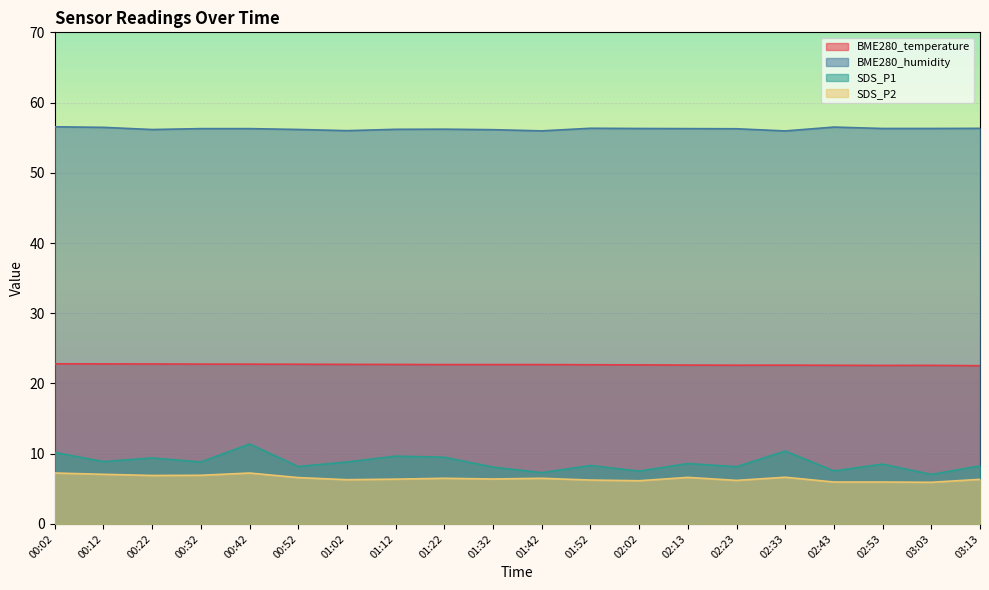

Reading right to left, extract all data points from this chart.

BME280_temperature: 03:13=22.5	03:03=22.6	02:53=22.6	02:43=22.6	02:33=22.6	02:23=22.6	02:13=22.6	02:02=22.6	01:52=22.7	01:42=22.7	01:32=22.7	01:22=22.7	01:12=22.7	01:02=22.7	00:52=22.7	00:42=22.8	00:32=22.8	00:22=22.8	00:12=22.8	00:02=22.8
BME280_humidity: 03:13=56.3	03:03=56.3	02:53=56.3	02:43=56.5	02:33=56.0	02:23=56.3	02:13=56.3	02:02=56.3	01:52=56.3	01:42=56.0	01:32=56.1	01:22=56.2	01:12=56.2	01:02=56.0	00:52=56.2	00:42=56.3	00:32=56.3	00:22=56.2	00:12=56.5	00:02=56.5
SDS_P1: 03:13=8.3	03:03=7.0	02:53=8.5	02:43=7.5	02:33=10.4	02:23=8.2	02:13=8.6	02:02=7.5	01:52=8.3	01:42=7.3	01:32=8.1	01:22=9.5	01:12=9.7	01:02=8.8	00:52=8.2	00:42=11.4	00:32=8.8	00:22=9.4	00:12=8.9	00:02=10.2
SDS_P2: 03:13=6.3	03:03=5.9	02:53=6.0	02:43=6.0	02:33=6.7	02:23=6.2	02:13=6.6	02:02=6.2	01:52=6.2	01:42=6.5	01:32=6.4	01:22=6.5	01:12=6.4	01:02=6.3	00:52=6.6	00:42=7.2	00:32=6.9	00:22=6.9	00:12=7.1	00:02=7.2